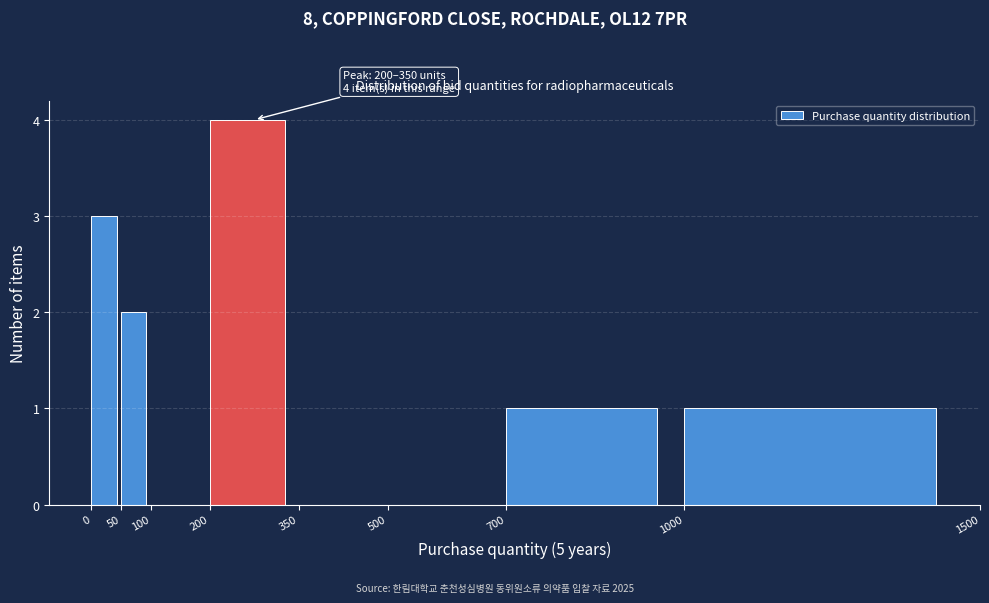

Which range on the x-axis has the tallest bar?

200 to 350